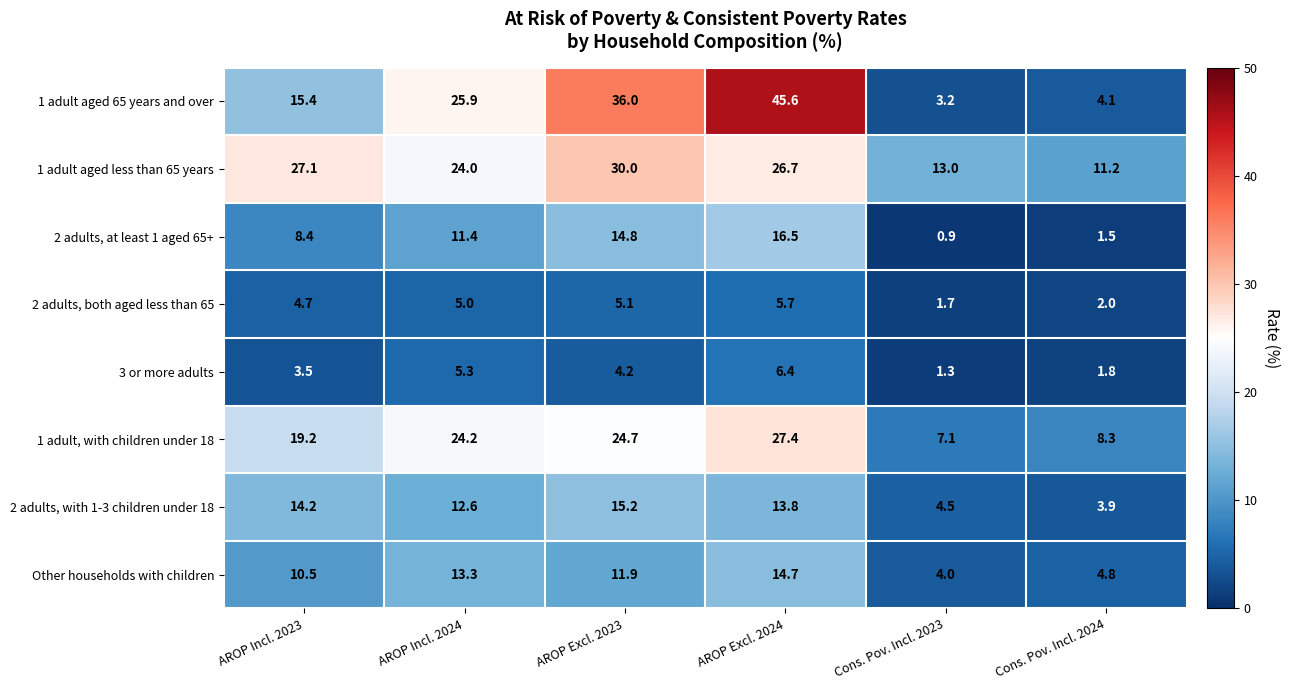

What is the difference between the maximum and minimum values in the 1 adult, with children under 18 series?

20.3